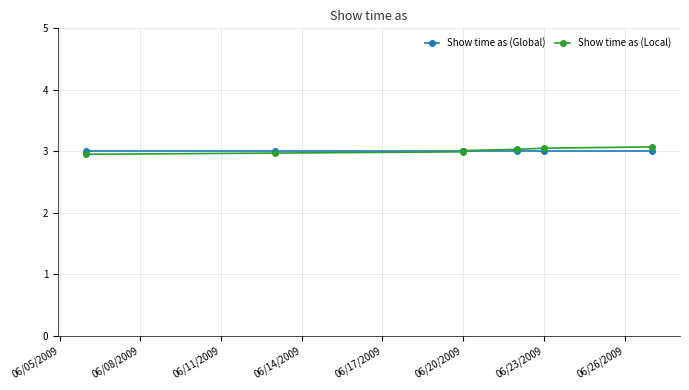

What is the difference between the Show time as (Local) values at 06/23/2009 and 06/08/2009?

0.1